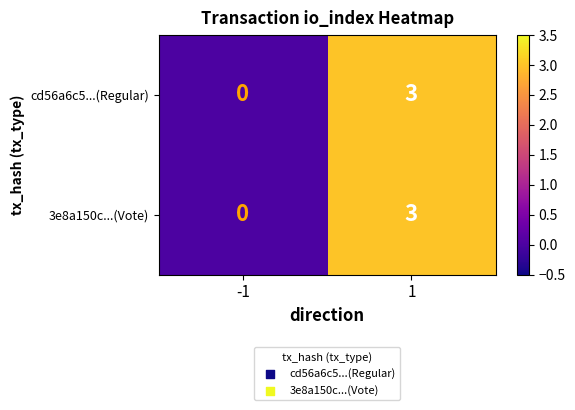

At which category does the chart reach its minimum across all series?

-1